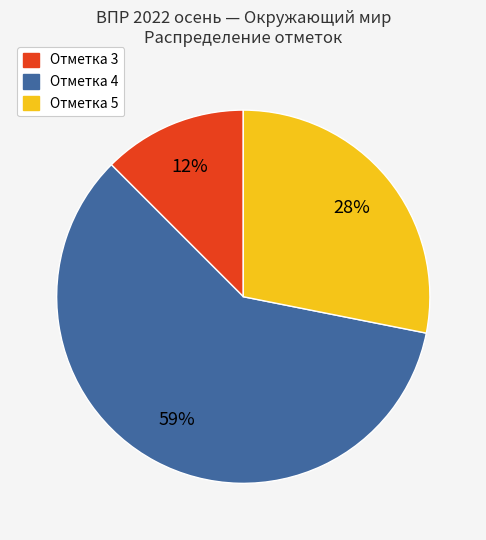

Is there any slice that represents more than half of the pie?

Yes